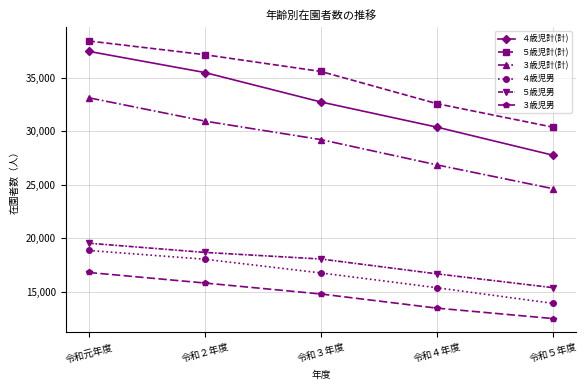

At which category does the chart reach its minimum across all series?

令和５年度